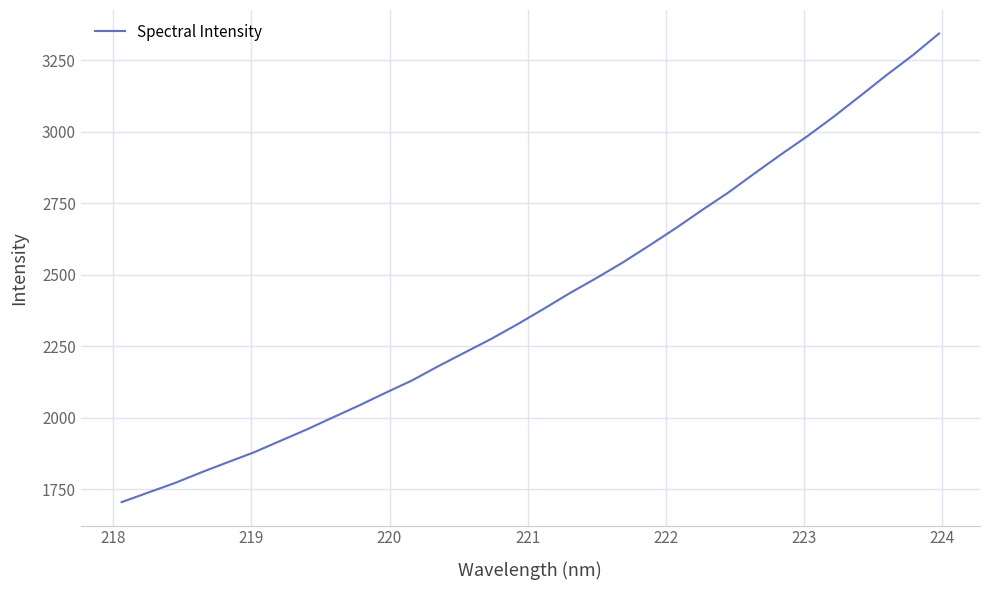

What is the maximum value shown in the chart?

3343.2